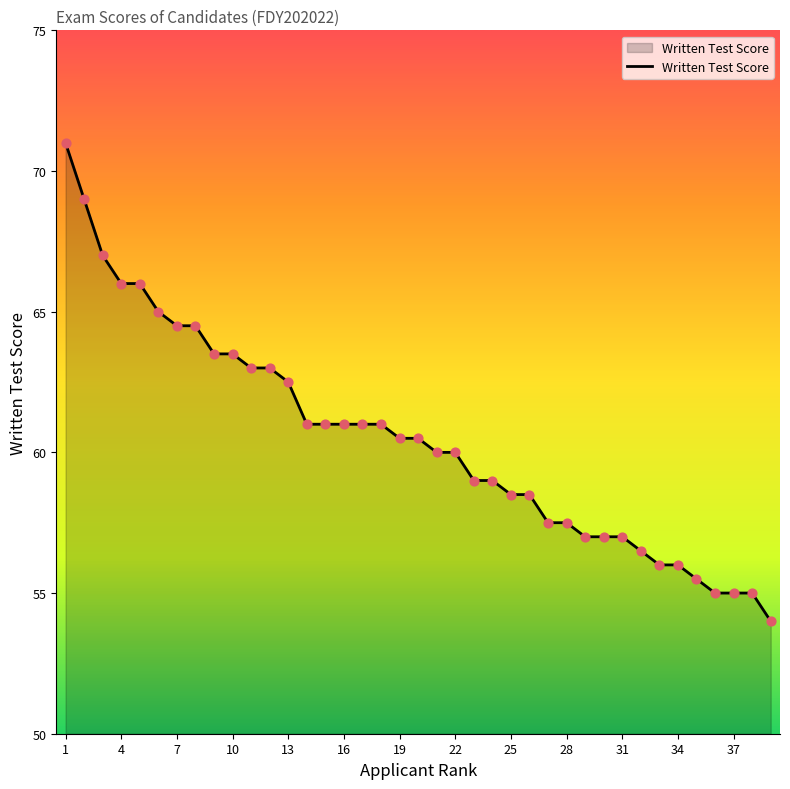

What is the maximum value shown in the chart?

71.0